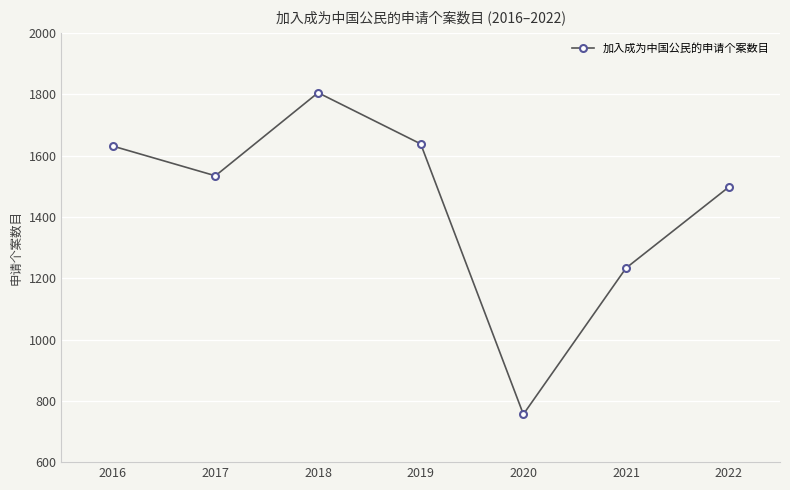

What is the maximum value shown in the chart?

1805